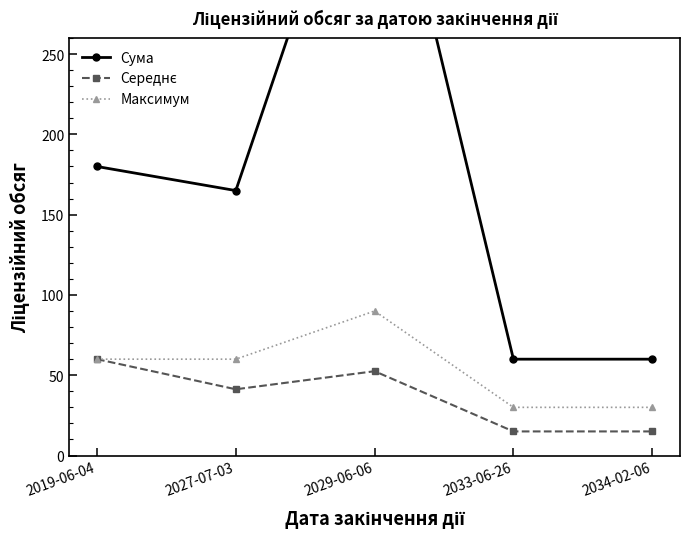

What is the spread (max minus min) of values at 2034-02-06?

45.0